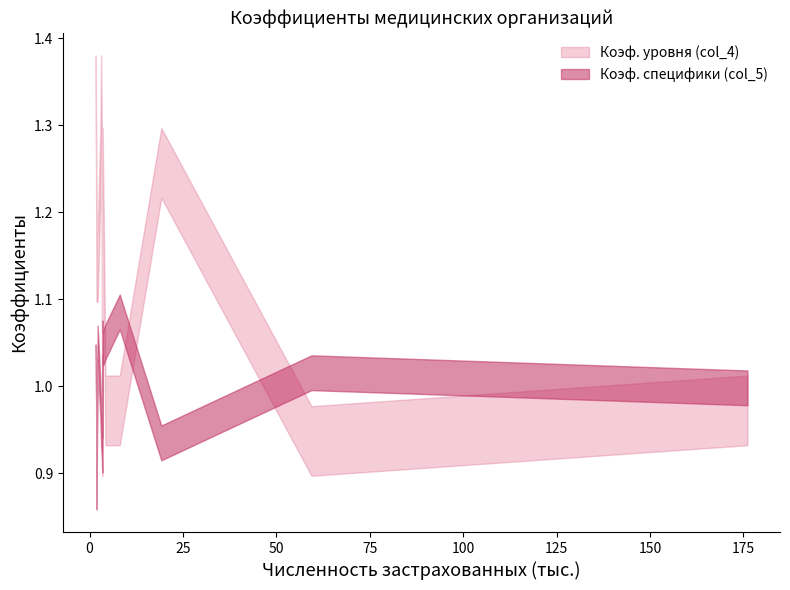

True or false: Коэф. уровня (col_4) has more than 0 points higher than both neighbors.

True